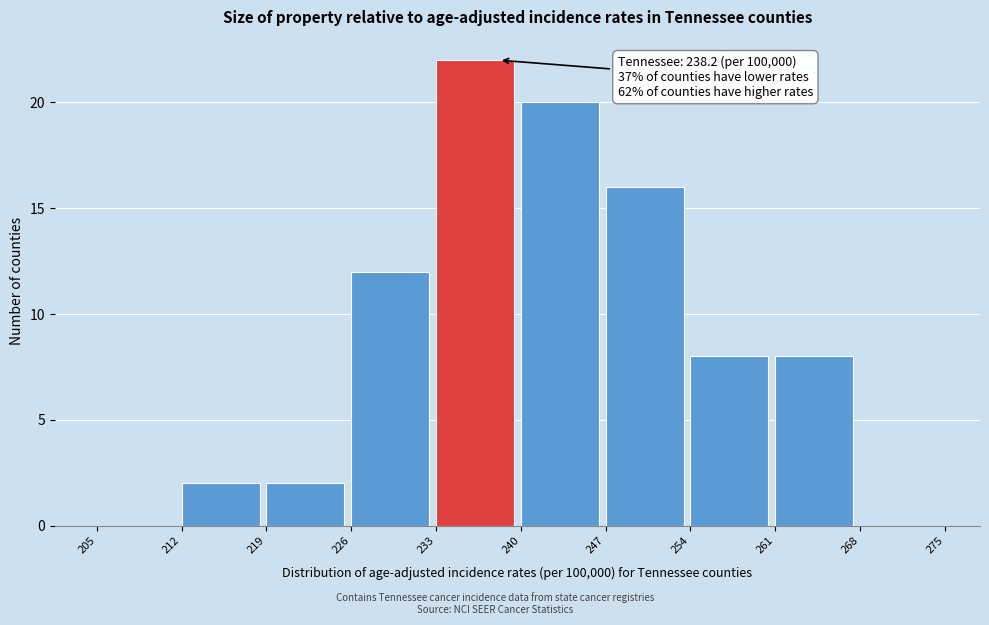

Which range on the x-axis has the tallest bar?

233 to 240